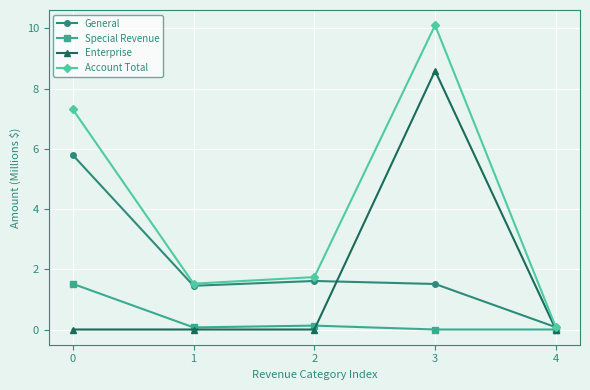

True or false: Account Total has more than 1 interior local peaks.

False